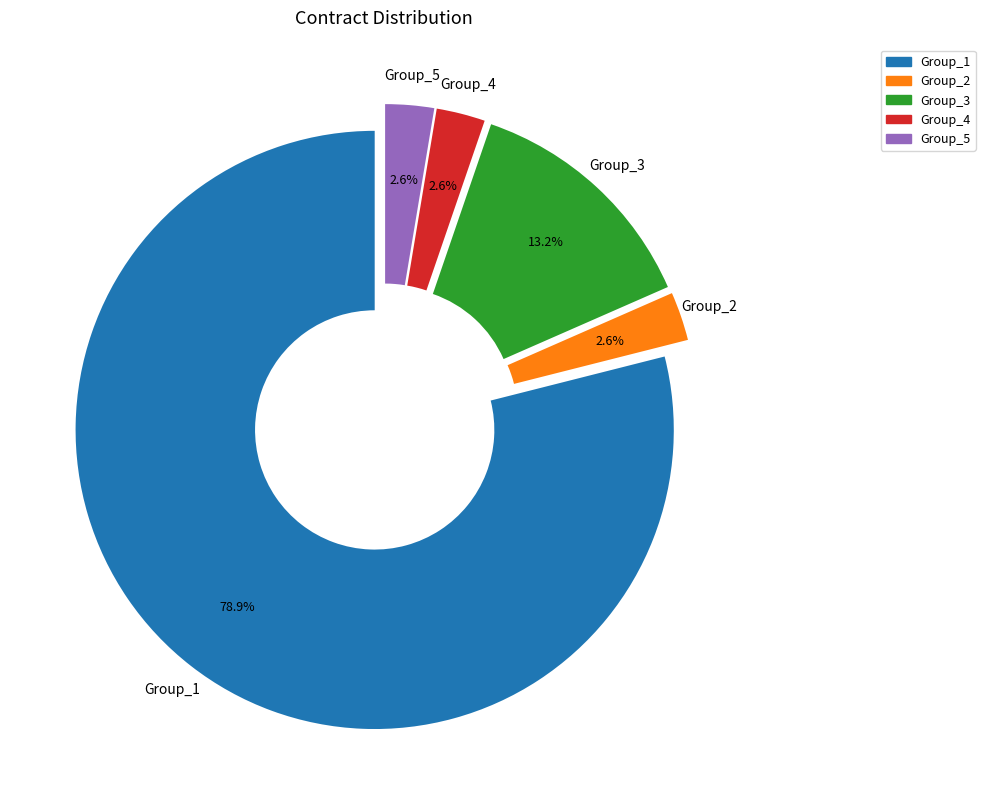

How many slices are in this pie chart?

5